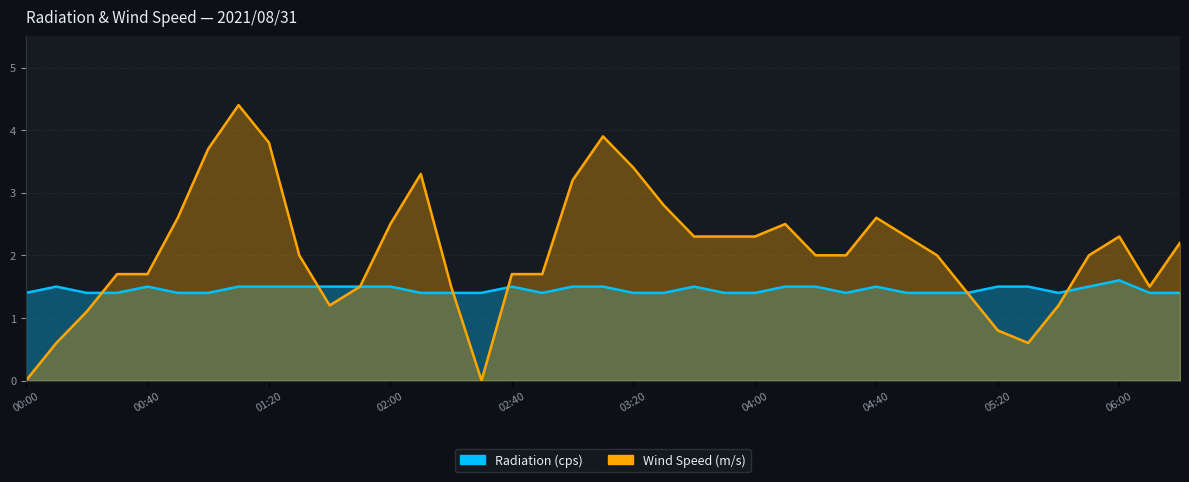

Is it true that Wind Speed (m/s) equals 0.0 at 02:30?

True